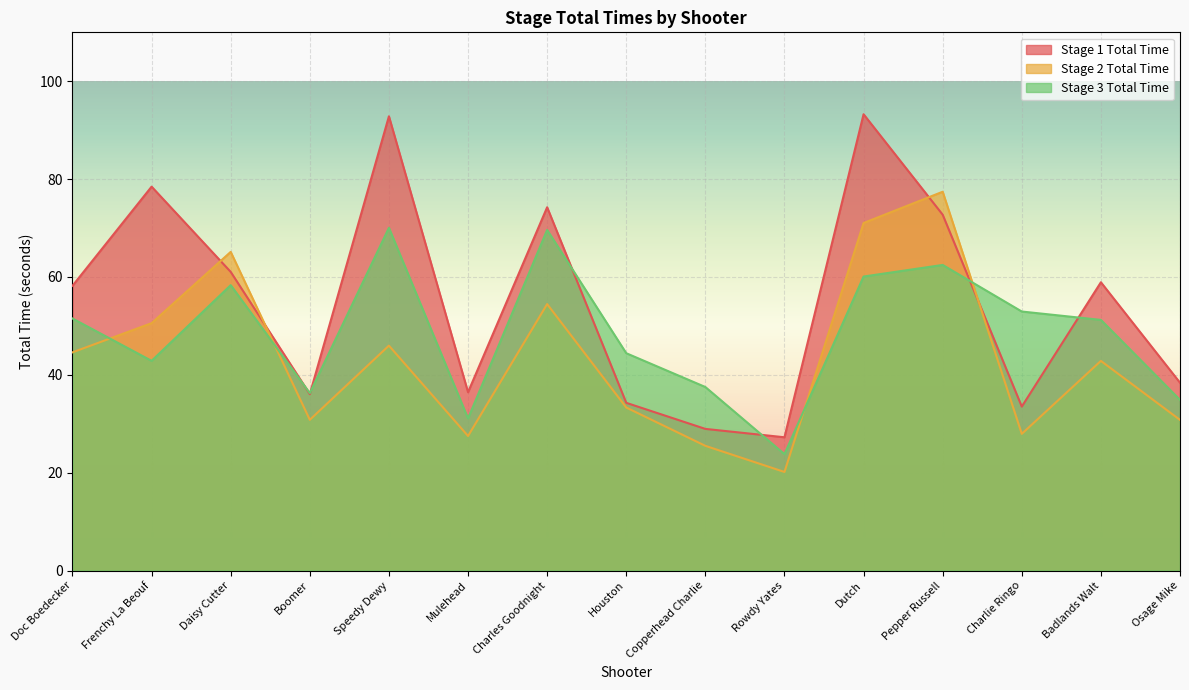

At which category does Stage 3 Total Time reach its first local peak?

Daisy Cutter